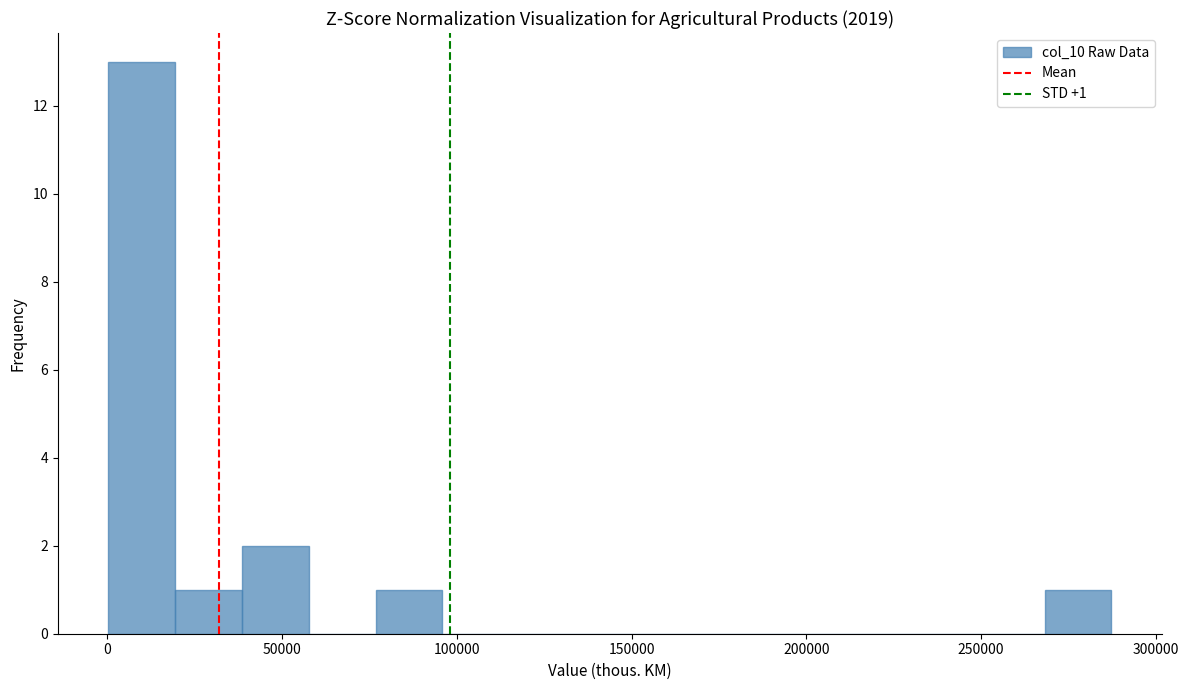

Around what value on the x-axis is the tallest bar? Give the approximate position of its centre, as read against the axis.

10000